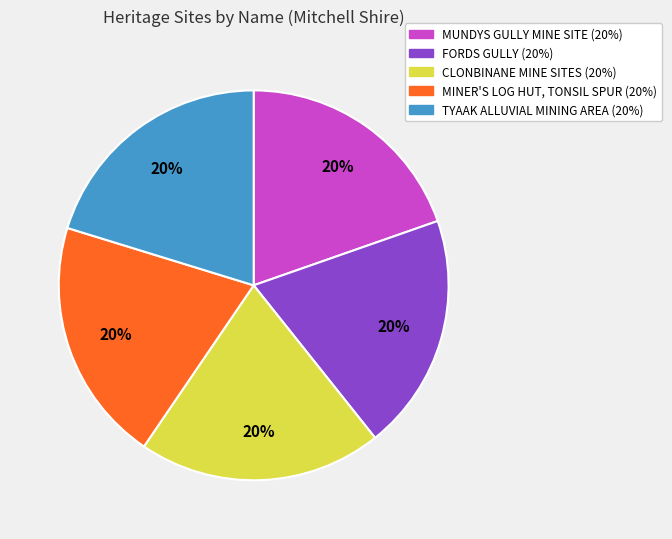

True or false: CLONBINANE MINE SITES accounts for 20% of the total.

True